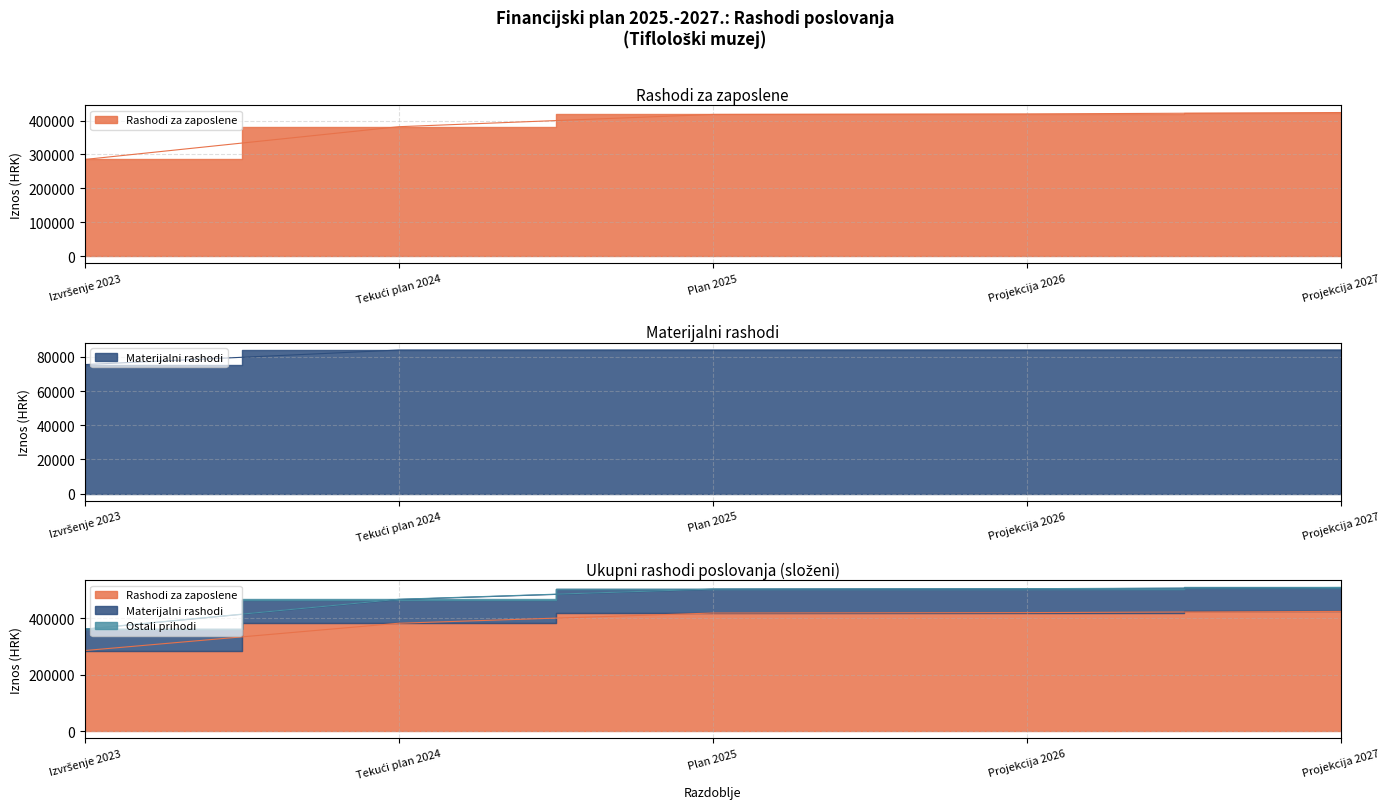

At which label is Materijalni rashodi closest to 79738?

Tekući plan 2024